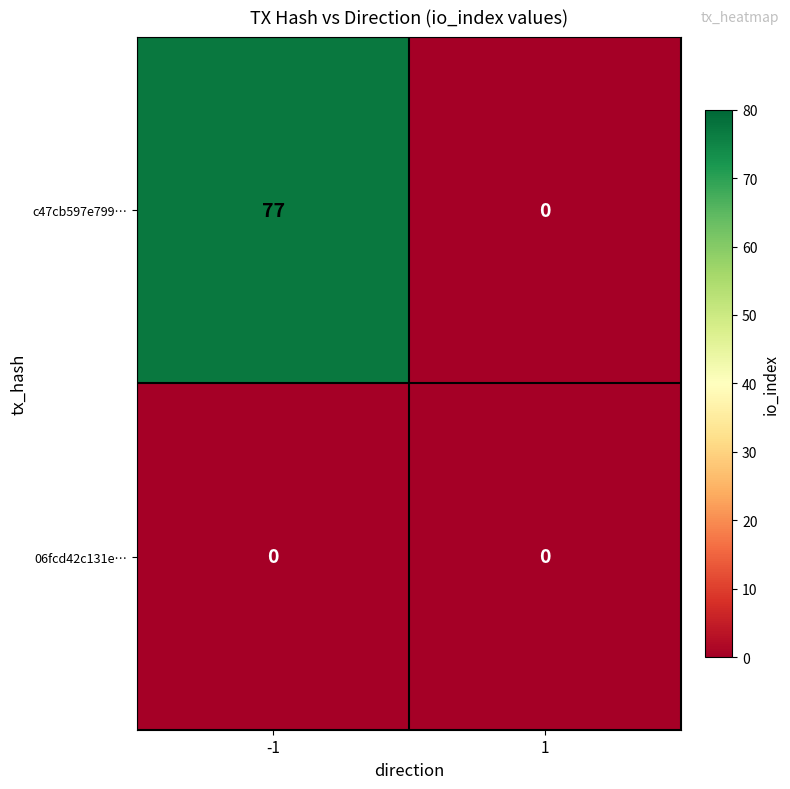

List the series in order of their peak value, lowest first.

06fcd42c131e…, c47cb597e799…